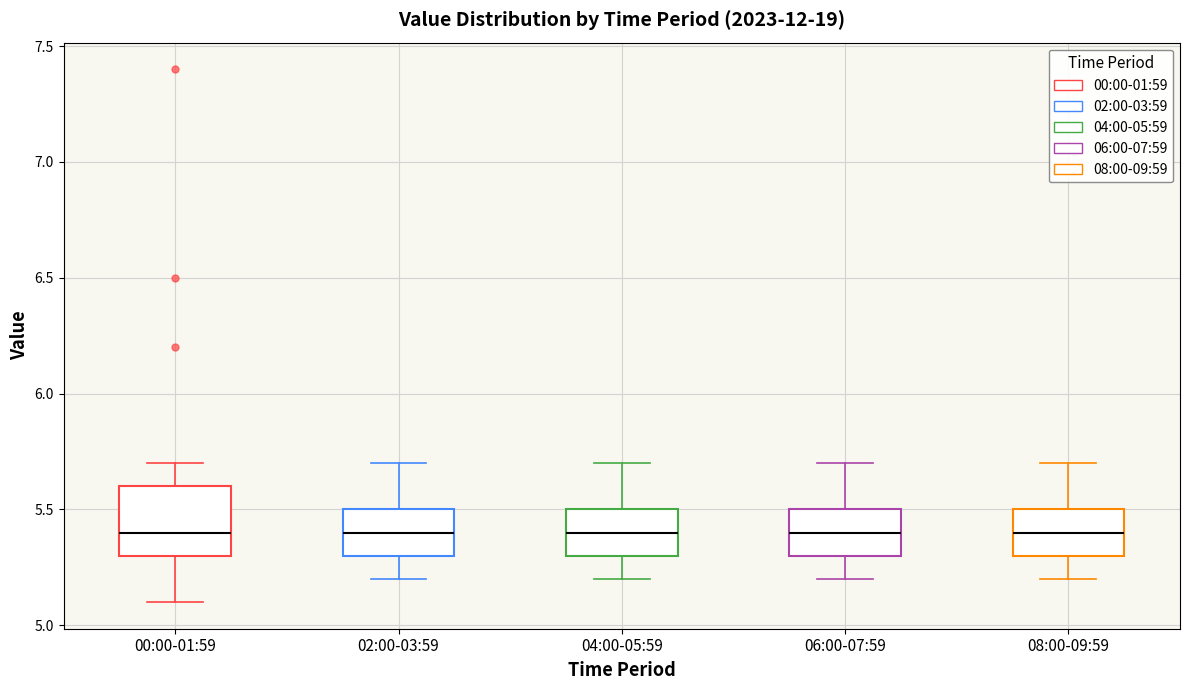

Reading left to right, transcribe this box plot: for each box, give where its median line is, the range the box spans, and where its two whiskers end, as read against the y-axis. The values are not printed on the chart, so give them approximately, as read against the axis.

00:00-01:59: median 5.4, box 5.3 to 5.6, whiskers 5.1 to 5.7
02:00-03:59: median 5.4, box 5.3 to 5.5, whiskers 5.2 to 5.7
04:00-05:59: median 5.4, box 5.3 to 5.5, whiskers 5.2 to 5.7
06:00-07:59: median 5.4, box 5.3 to 5.5, whiskers 5.2 to 5.7
08:00-09:59: median 5.4, box 5.3 to 5.5, whiskers 5.2 to 5.7